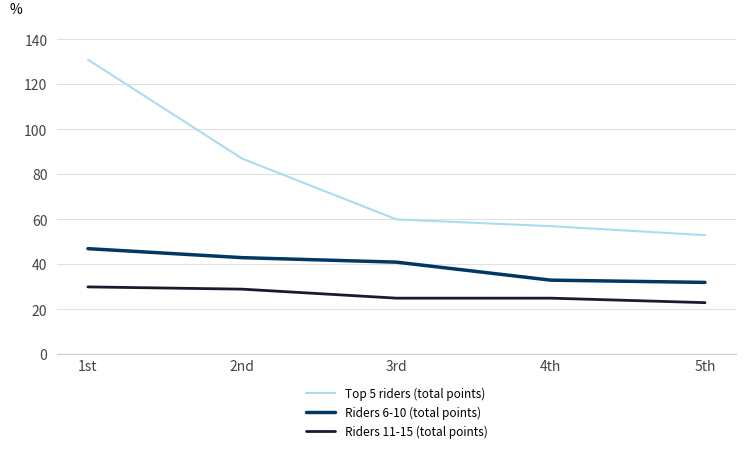

Reading left to right, list all the values displayed in this chart.

Top 5 riders (total points): 1st=131	2nd=87	3rd=60	4th=57	5th=53
Riders 6-10 (total points): 1st=47	2nd=43	3rd=41	4th=33	5th=32
Riders 11-15 (total points): 1st=30	2nd=29	3rd=25	4th=25	5th=23